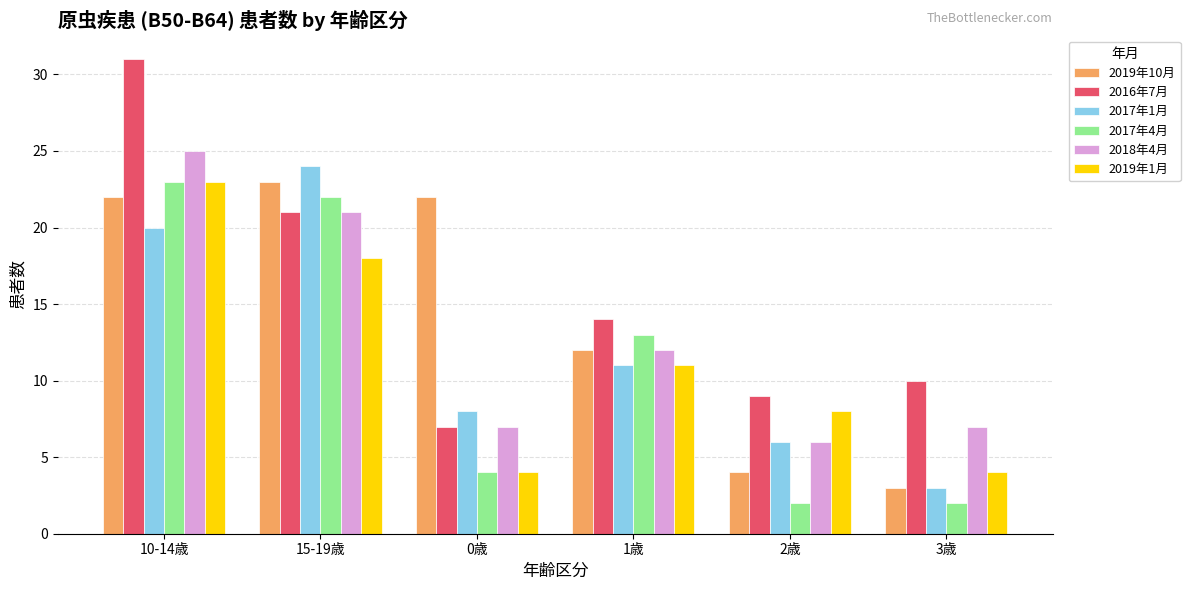

Which category has the highest value across all series?

10-14歳